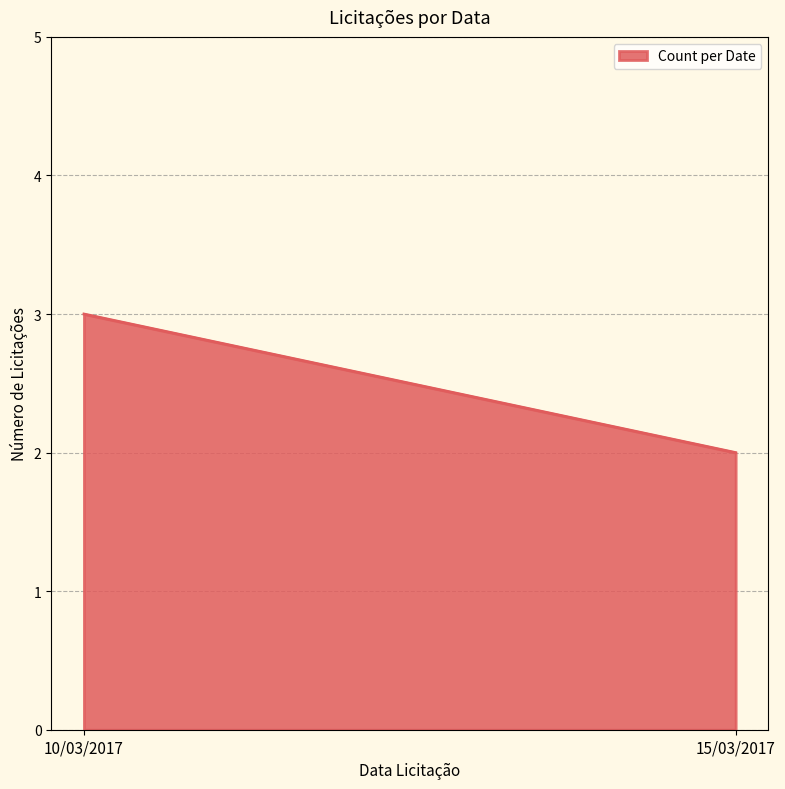

Which category has the highest value across all series?

10/03/2017